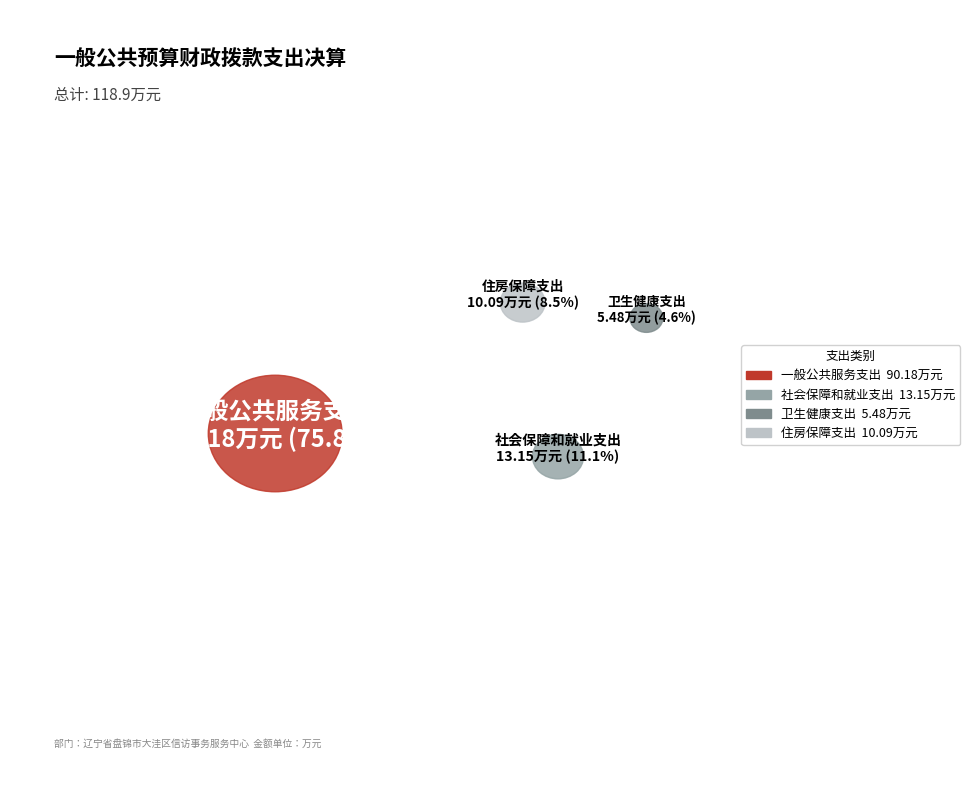

Which has a higher value, 一般公共服务支出 or 住房保障支出?

一般公共服务支出